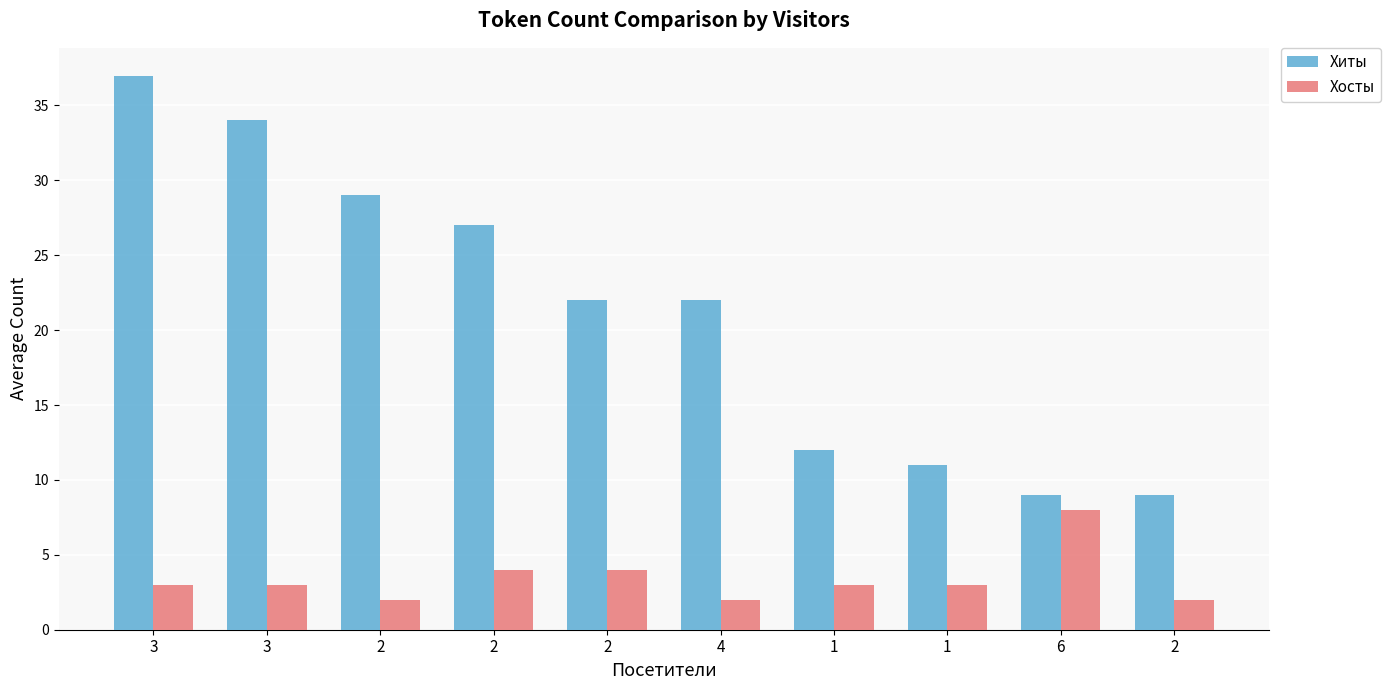

Where is Хиты nearest to the value 23?

2